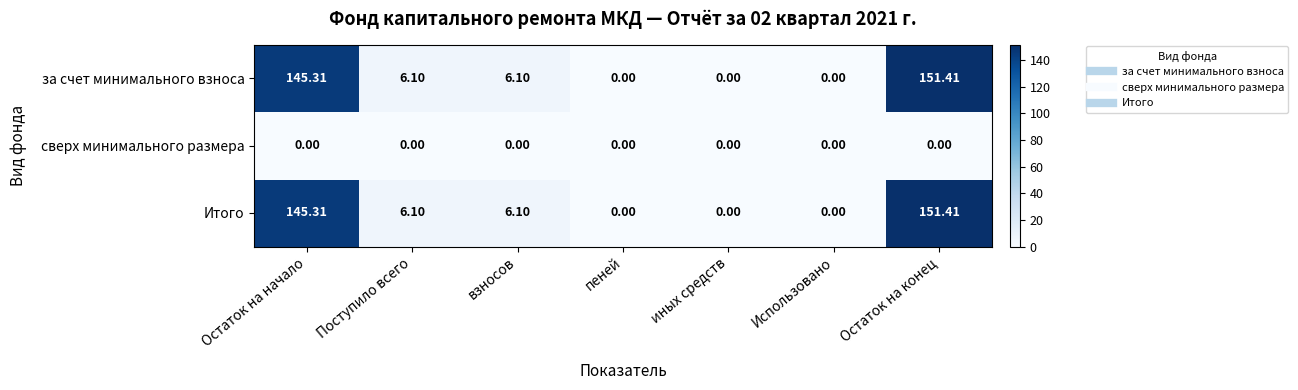

Where does the за счет минимального взноса series first go above 6?

Остаток на начало